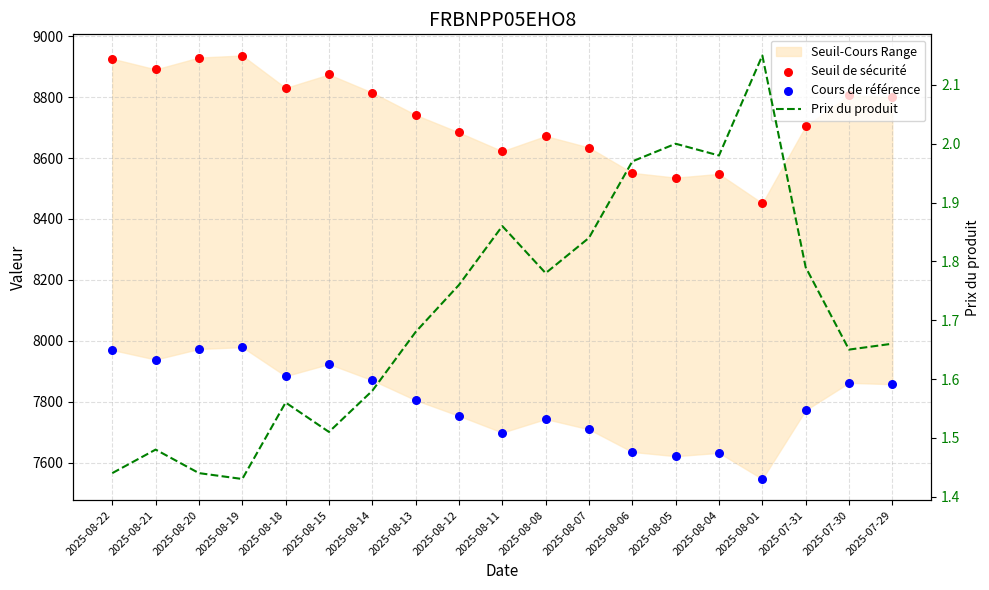

At how many categories does at least one series exceed 2473?

19